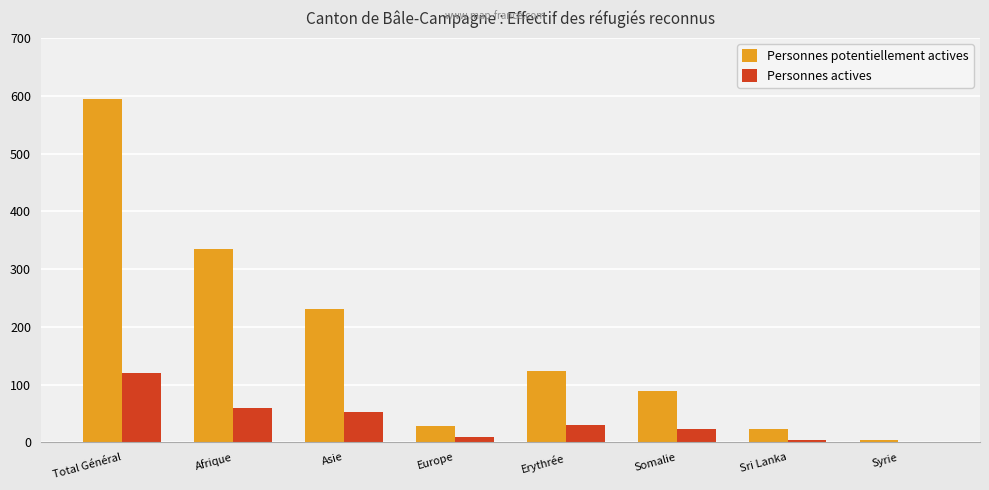

What is the maximum value shown in the chart?

595